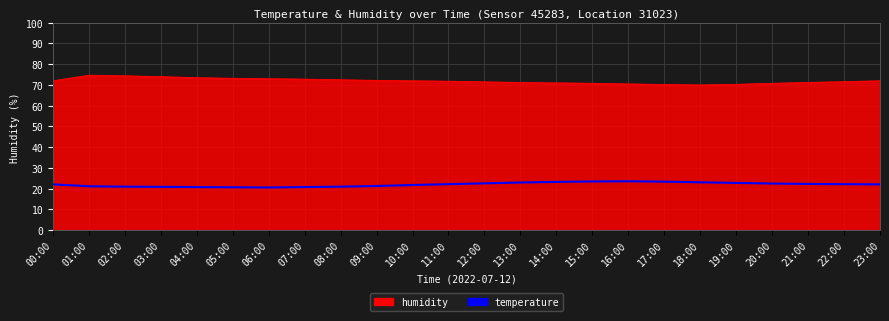

The humidity series shows 74.4 at 02:00. True or false?

True